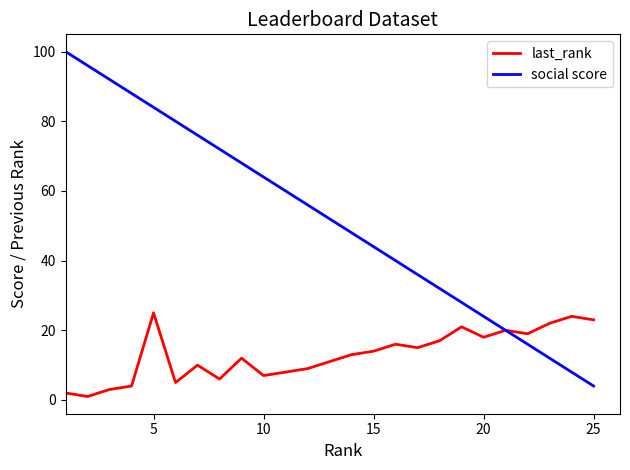

Which series has the largest total across all categories?

social score